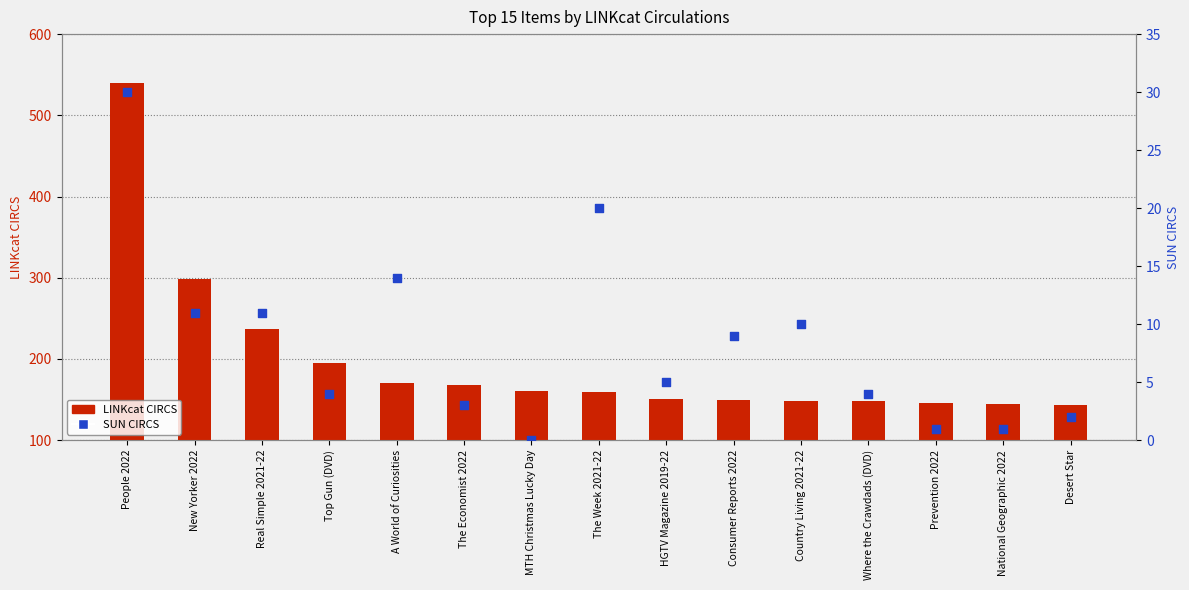

Is the value of SUN CIRCS at The Economist 2022 greater than the value of LINKcat CIRCS at The Economist 2022?

No